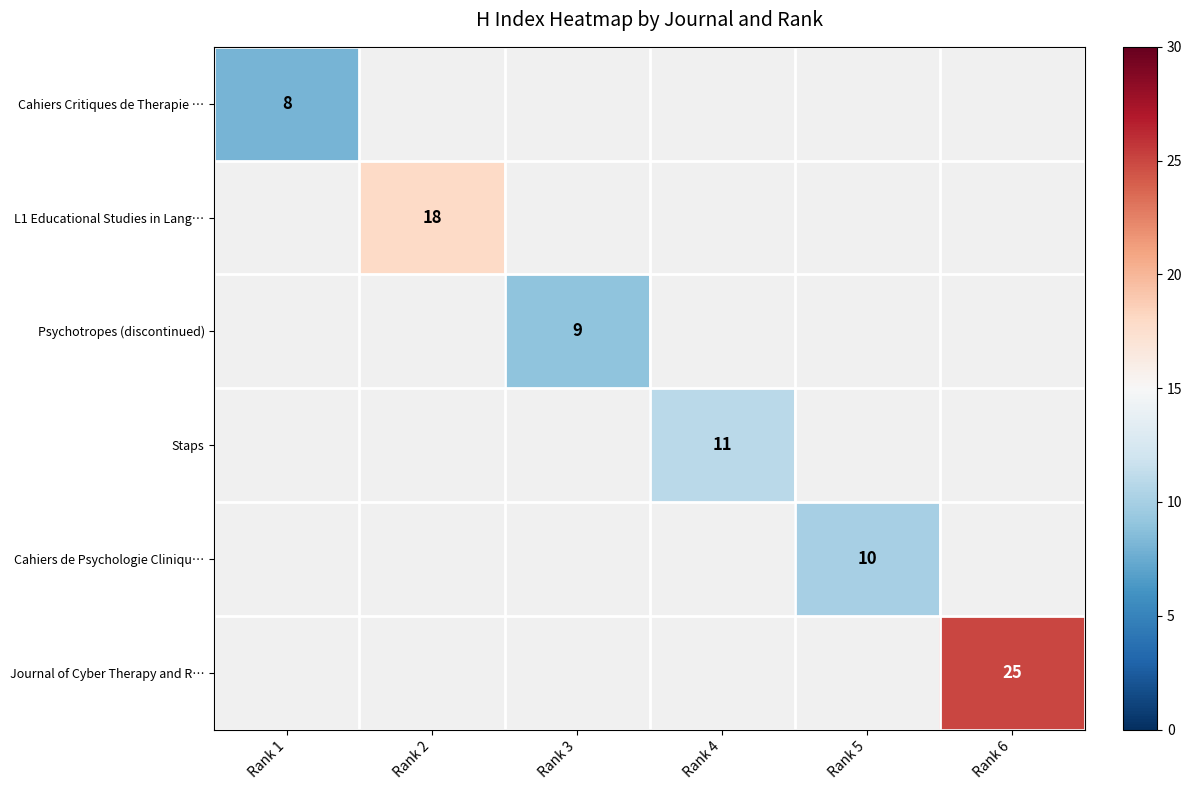

True or false: Journal of Cyber Therapy and R… has a value of 25 at Rank 6.

True